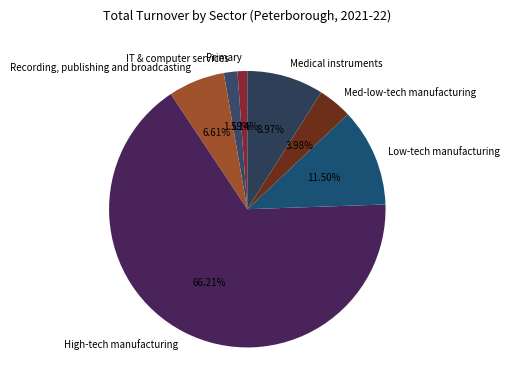

To the nearest percent, what portion does High-tech manufacturing represent?

66%